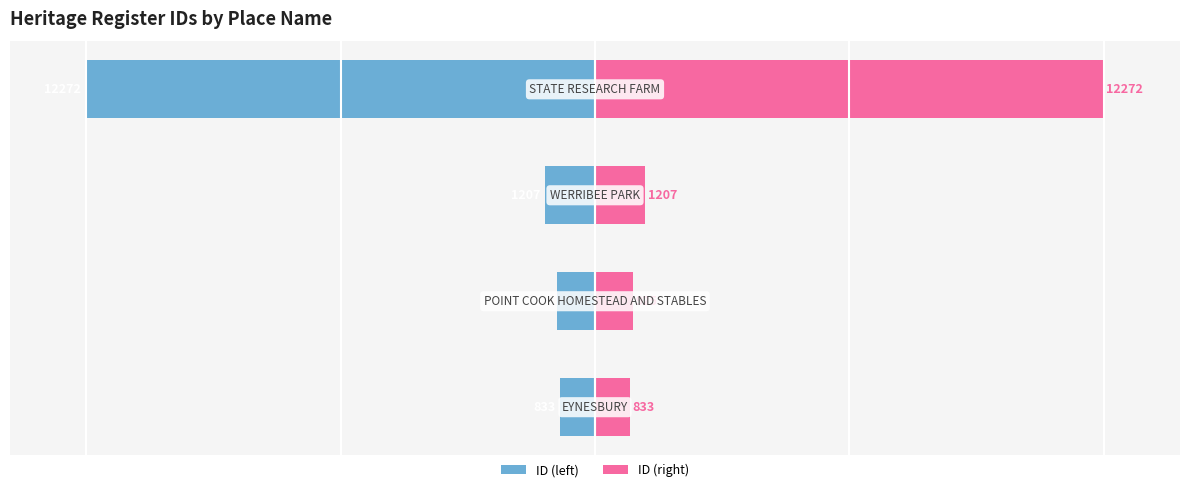

Rank the series by their maximum value, from lowest to highest.

ID (left), ID (right)